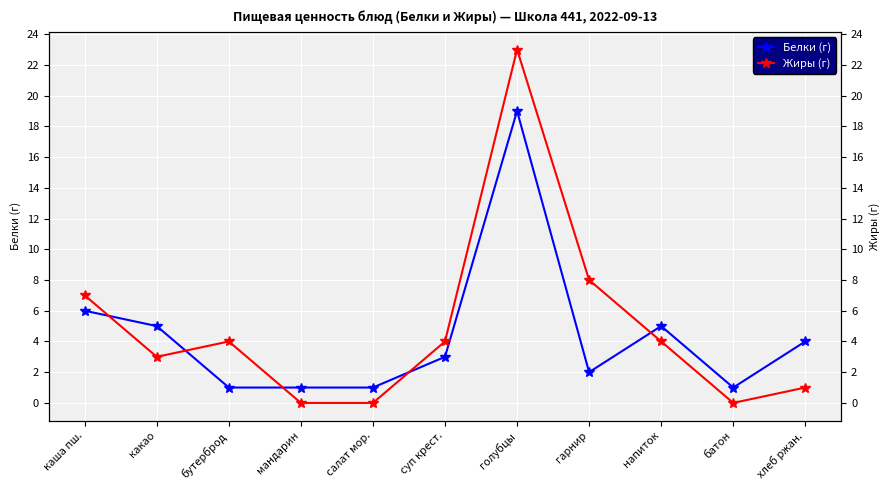

How many data points in Белки (г) are above 3?

5